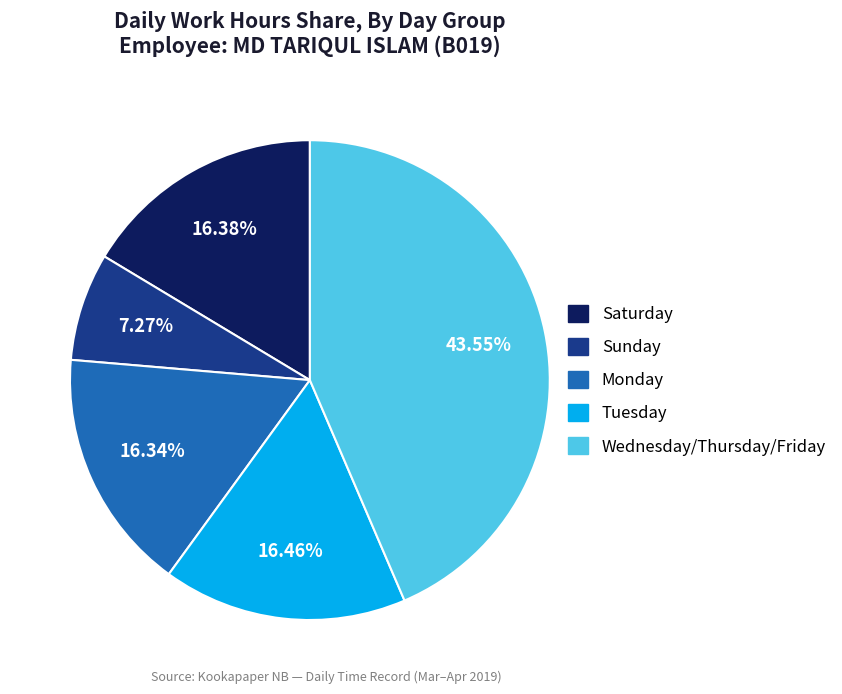

How many slices are in this pie chart?

5